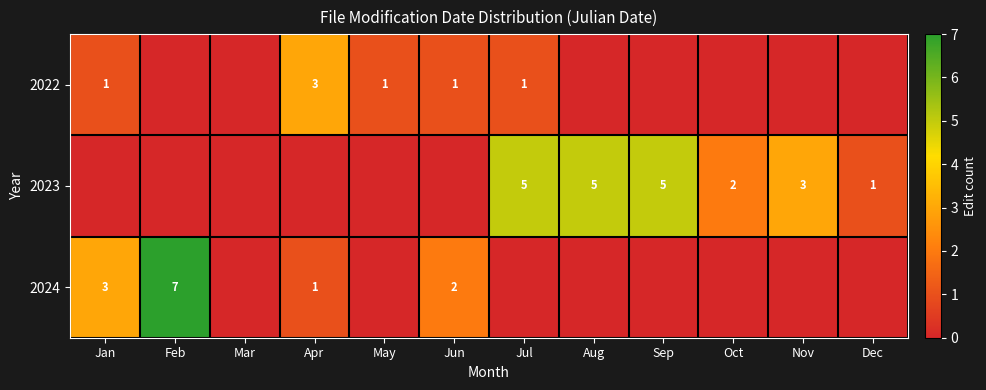

The 2022 series shows 1 at May. True or false?

True